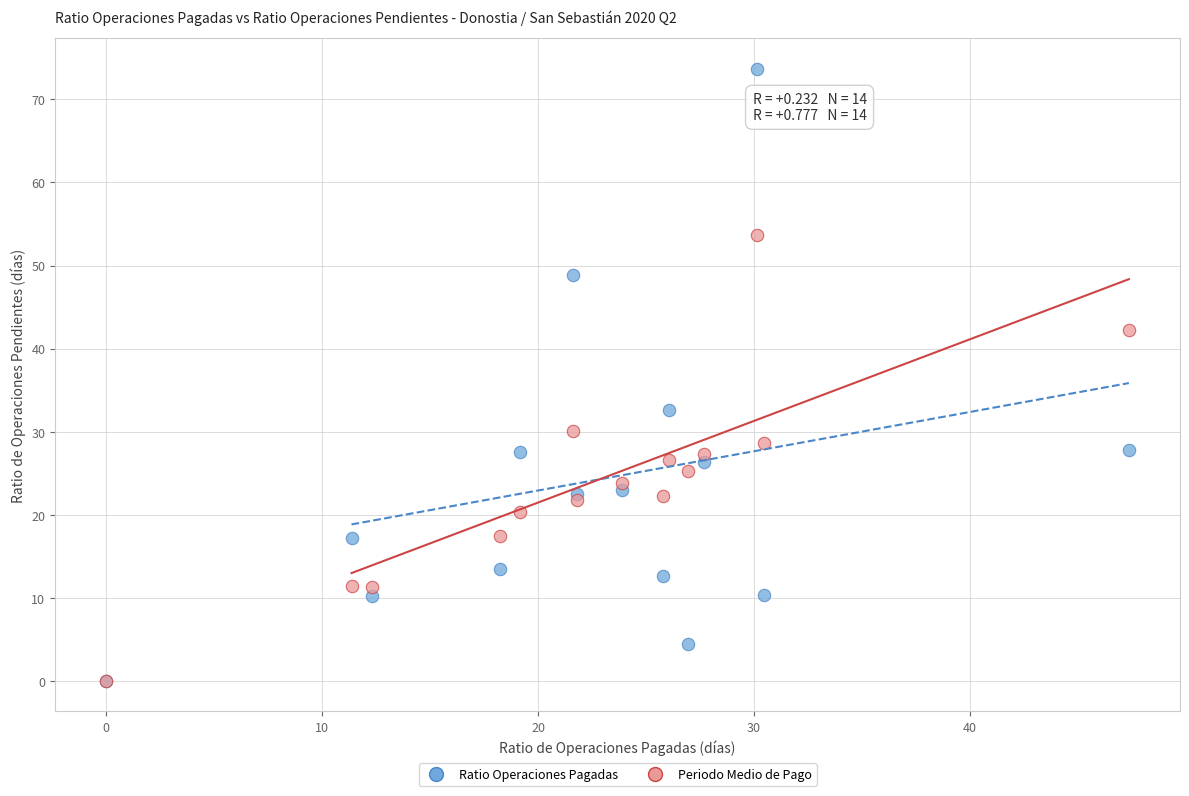

Which series has the widest spread of Y values?

Ratio Operaciones Pagadas